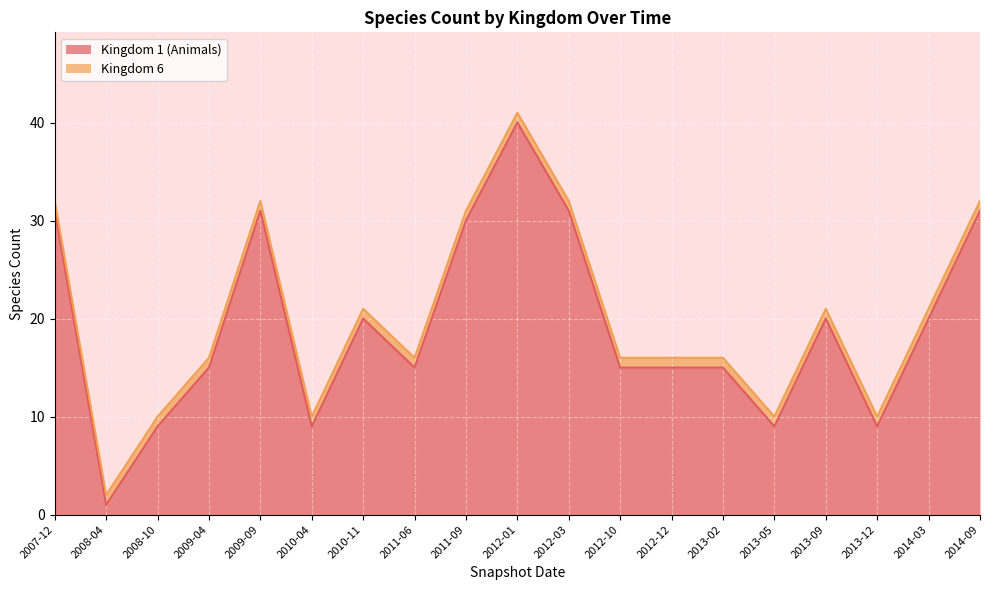

Is it true that the value at 2012-03 is 11?

False